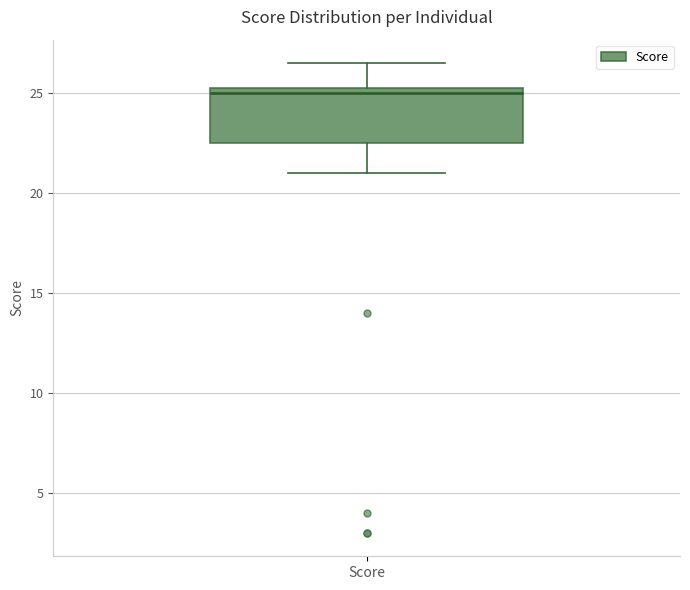

Where does the median line of the box for Score sit on the y-axis? The values are not printed on the chart, so give them approximately, as read against the axis.

25.0